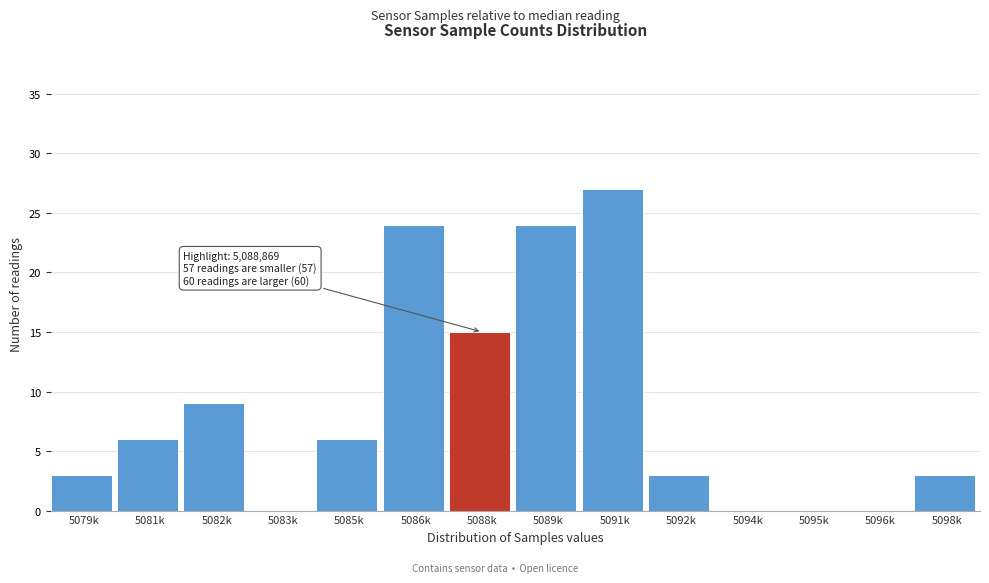

Reading right to left, extract all data points from this chart.

5098k=3	5096k=0	5095k=0	5094k=0	5092k=3	5091k=27	5089k=24	5088k=15	5086k=24	5085k=6	5083k=0	5082k=9	5081k=6	5079k=3